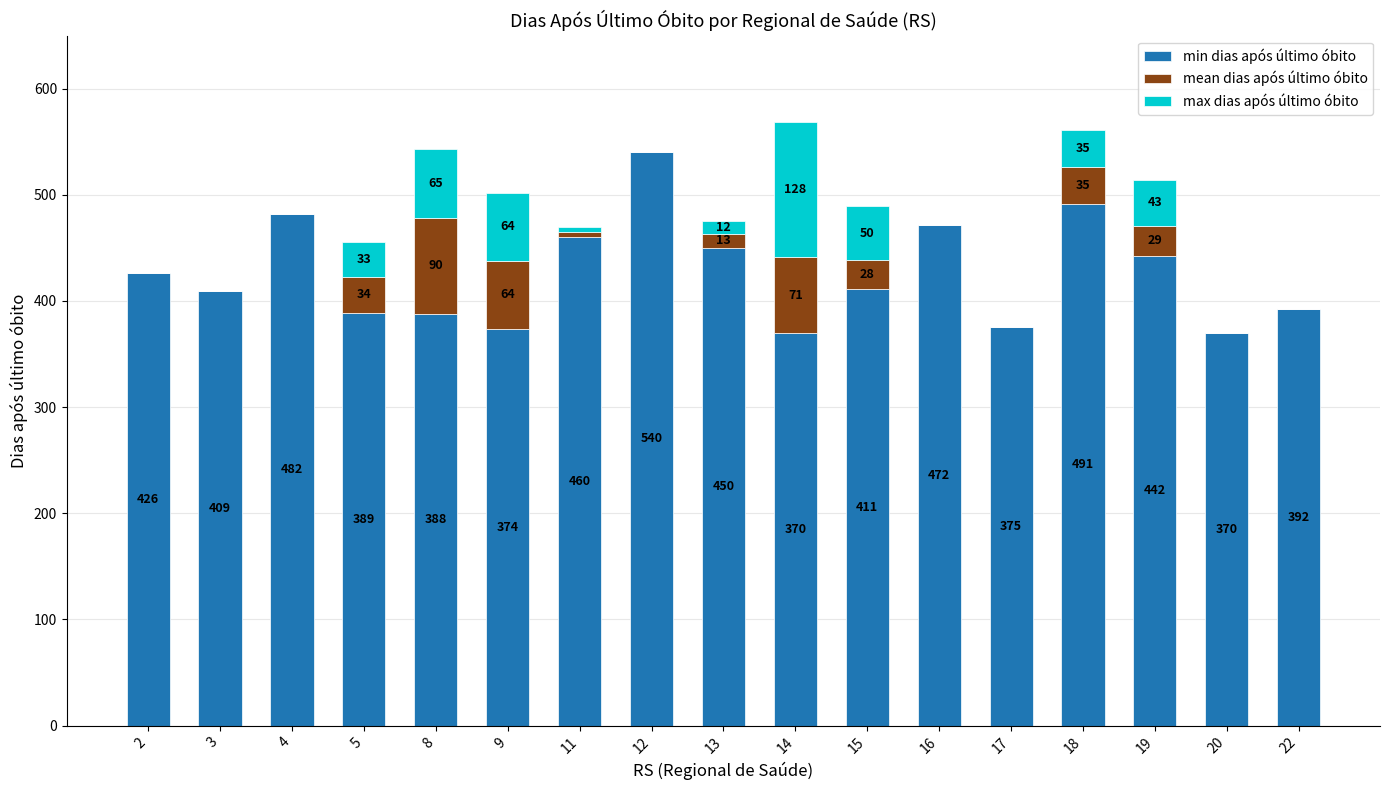

What is the sum of all min dias após último óbito values?

7241